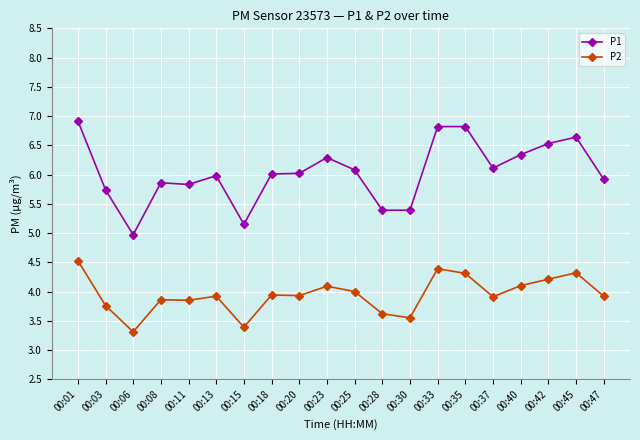

At which category is the sum across all series the highest?

00:01